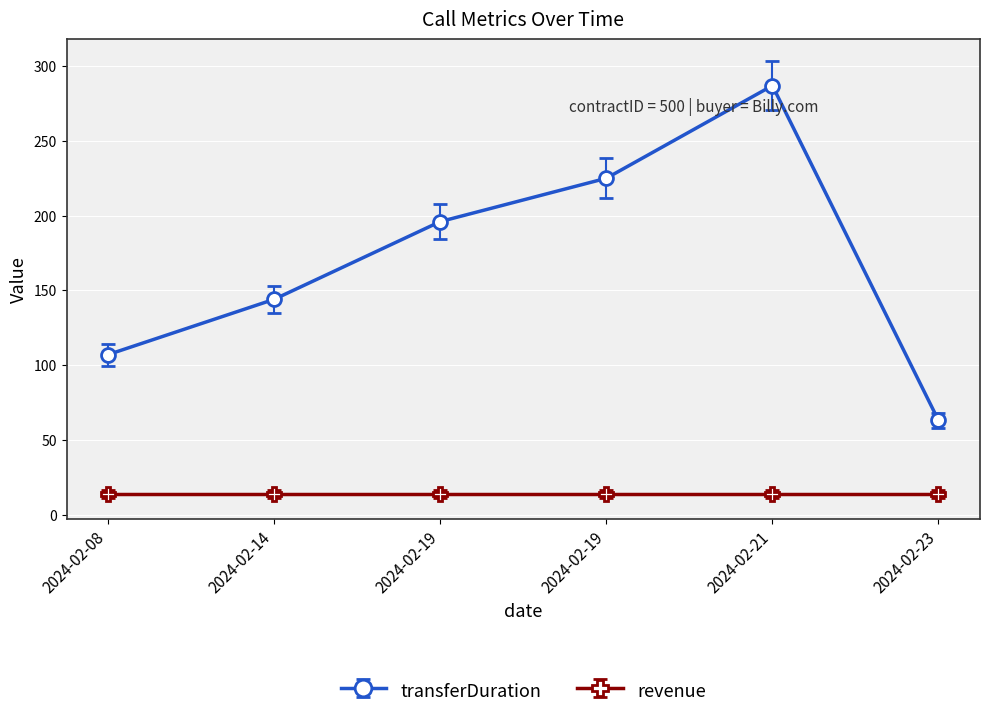

What are all the series names shown in the legend?

transferDuration, revenue